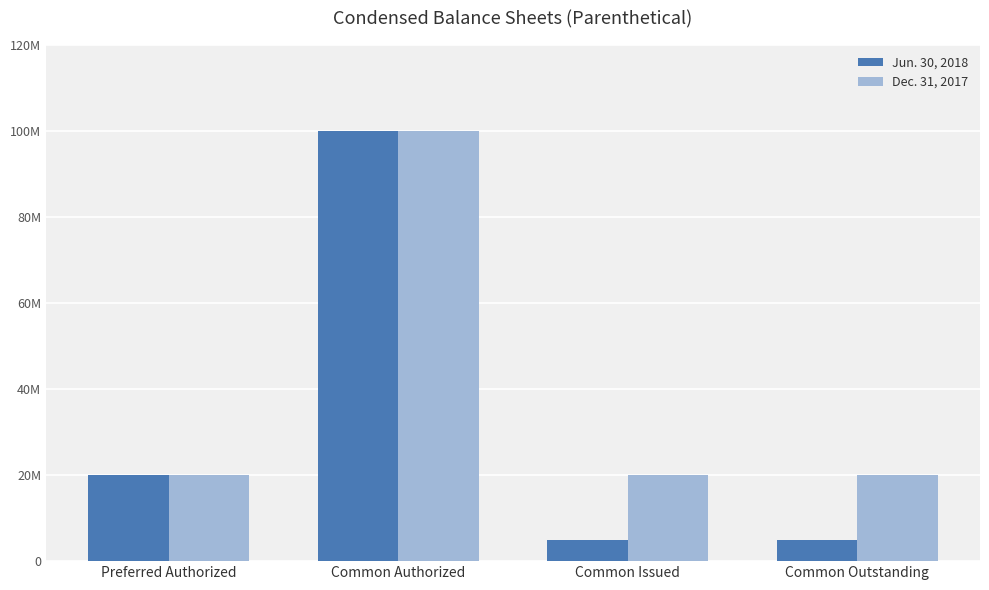

Rank the categories by Jun. 30, 2018 value from lowest to highest.

Common Issued, Common Outstanding, Preferred Authorized, Common Authorized